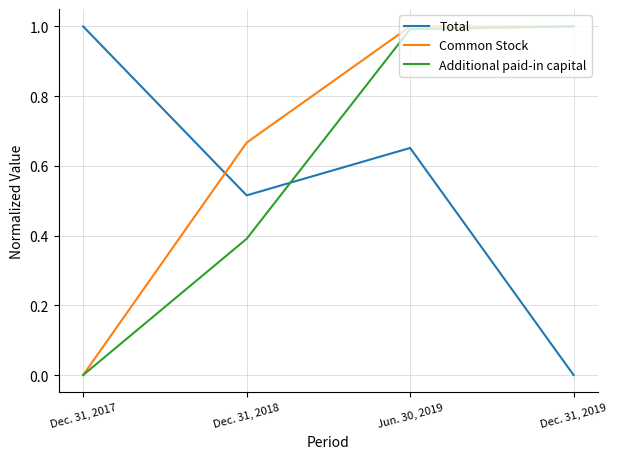

What is the difference between the highest and lowest values at Dec. 31, 2018?

0.3